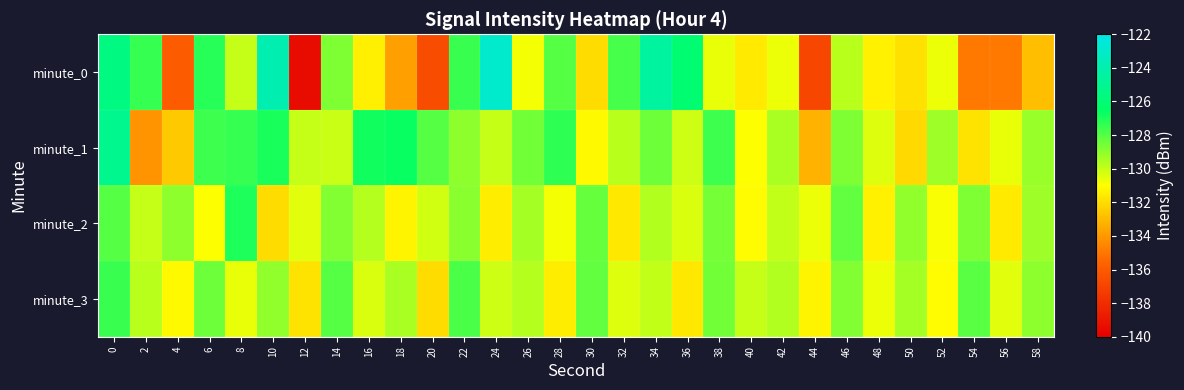

Reading right to left, extract all data points from this chart.

minute_0: 58=-132.9	56=-134.9	54=-134.9	52=-130.7	50=-131.9	48=-131.4	46=-129.8	44=-136.9	42=-130.7	40=-131.6	38=-130.6	36=-126.1	34=-124.5	32=-127.7	30=-132.0	28=-128.0	26=-130.8	24=-123.0	22=-127.5	20=-136.6	18=-133.8	16=-131.5	14=-128.7	12=-139.4	10=-123.9	8=-130.0	6=-127.2	4=-135.9	2=-127.5	0=-125.6
minute_1: 58=-129.2	56=-130.6	54=-131.8	52=-129.3	50=-132.1	48=-130.4	46=-128.7	44=-133.2	42=-129.5	40=-131.0	38=-127.6	36=-130.1	34=-128.4	32=-129.8	30=-131.2	28=-127.3	26=-128.5	24=-130.0	22=-129.0	20=-128.0	18=-126.7	16=-126.8	14=-130.0	12=-129.9	10=-126.9	8=-127.4	6=-127.6	4=-132.6	2=-134.1	0=-125.2
minute_2: 58=-129.3	56=-131.6	54=-128.7	52=-130.9	50=-129.1	48=-131.4	46=-128.2	44=-130.7	42=-129.9	40=-131.1	38=-128.6	36=-130.3	34=-129.6	32=-131.7	30=-128.3	28=-130.8	26=-129.4	24=-131.5	22=-128.9	20=-130.2	18=-131.3	16=-129.7	14=-128.8	12=-130.5	10=-132.0	8=-127.0	6=-131.0	4=-129.0	2=-130.0	0=-128.0
minute_3: 58=-129.0	56=-130.5	54=-128.1	52=-131.1	50=-129.4	48=-130.7	46=-128.8	44=-131.3	42=-129.6	40=-130.0	38=-128.5	36=-131.7	34=-129.9	32=-130.4	30=-128.2	28=-131.5	26=-129.7	24=-130.1	22=-127.8	20=-132.0	18=-129.5	16=-130.3	14=-128.0	12=-131.8	10=-129.1	8=-130.6	6=-128.4	4=-131.2	2=-129.8	0=-127.5